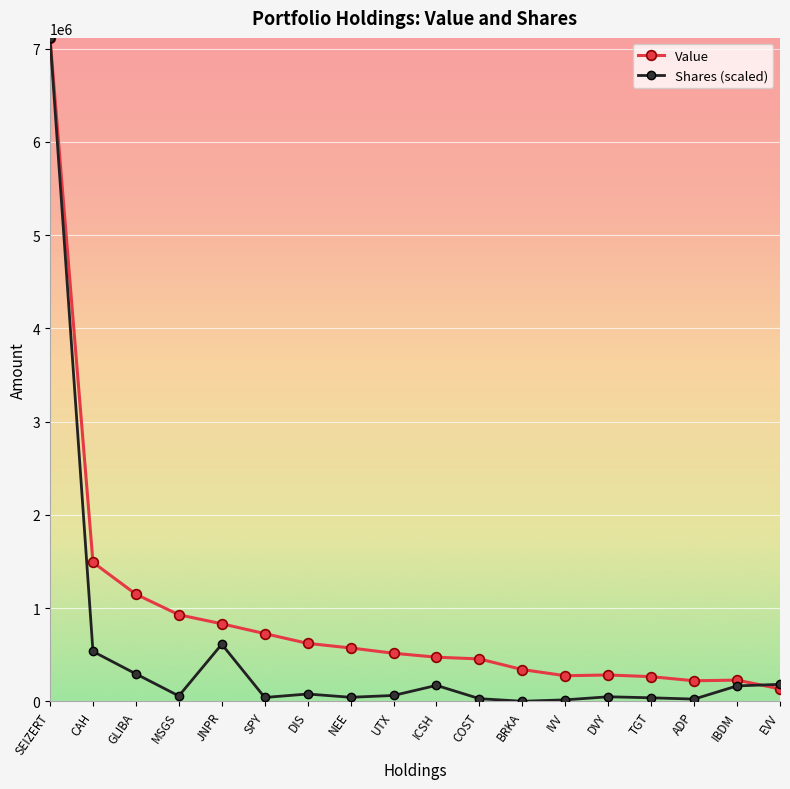

What is the sum of all Value values?

16613000.0